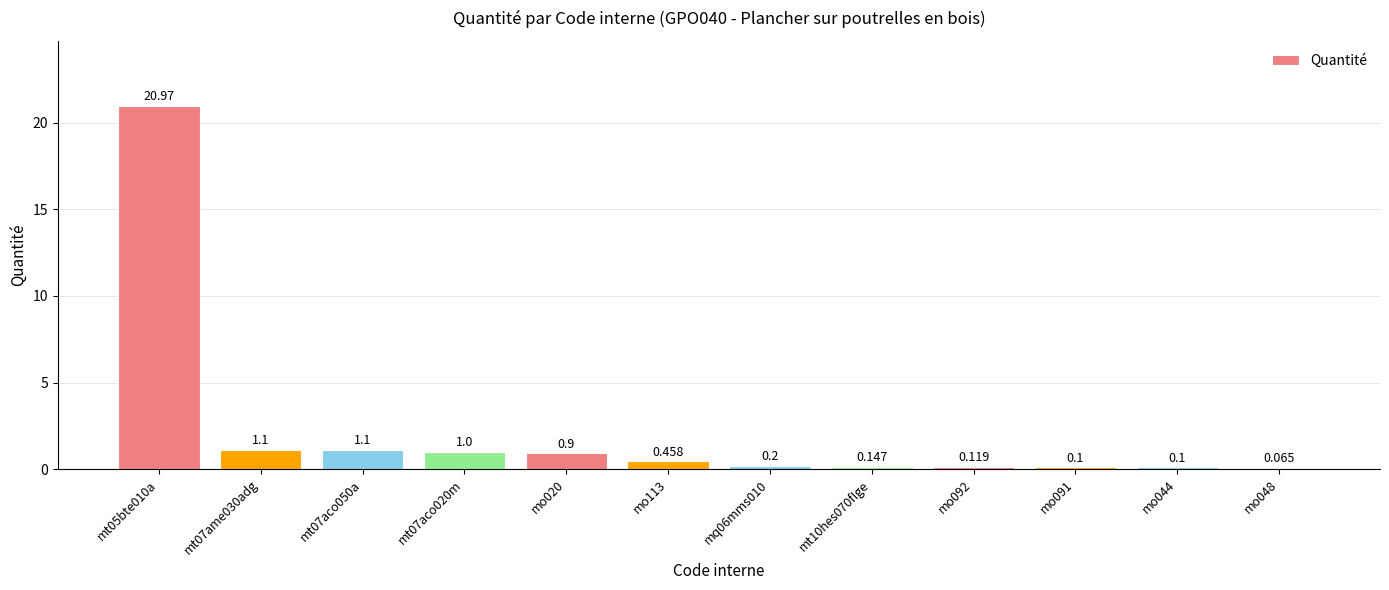

What is the difference between the values at mq06mms010 and mt07aco050a?

0.9